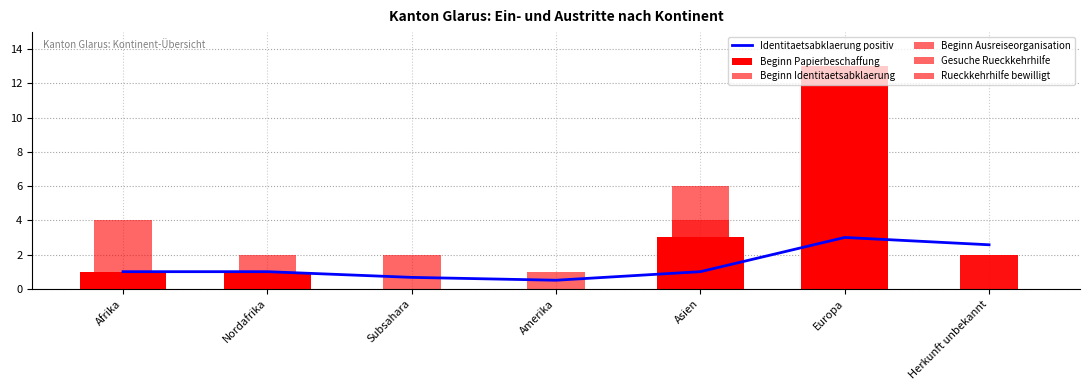

What are all the series names shown in the legend?

Identitaetsabklaerung positiv, Beginn Papierbeschaffung, Beginn Identitaetsabklaerung, Beginn Ausreiseorganisation, Gesuche Rueckkehrhilfe, Rueckkehrhilfe bewilligt